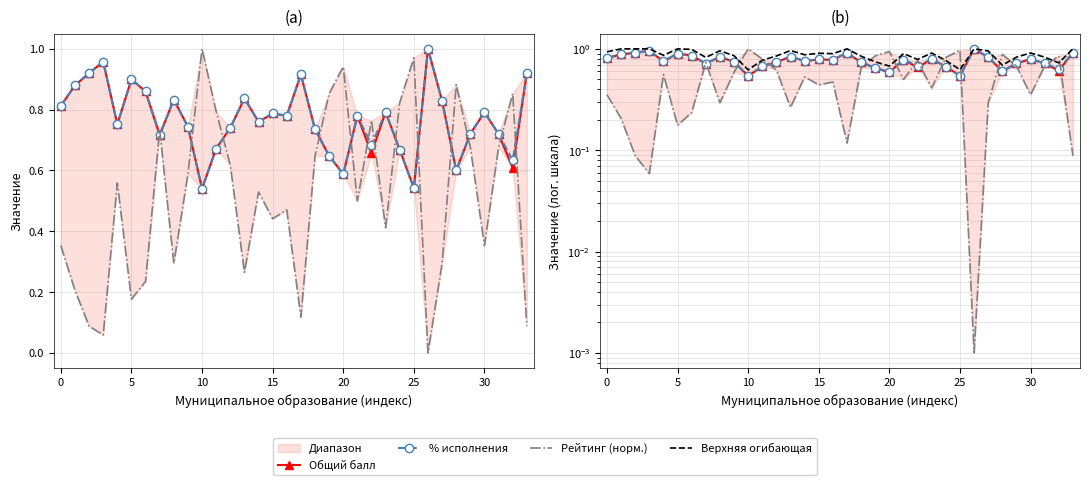

How many interior local peaks does the Верхняя огибающая series have?

9